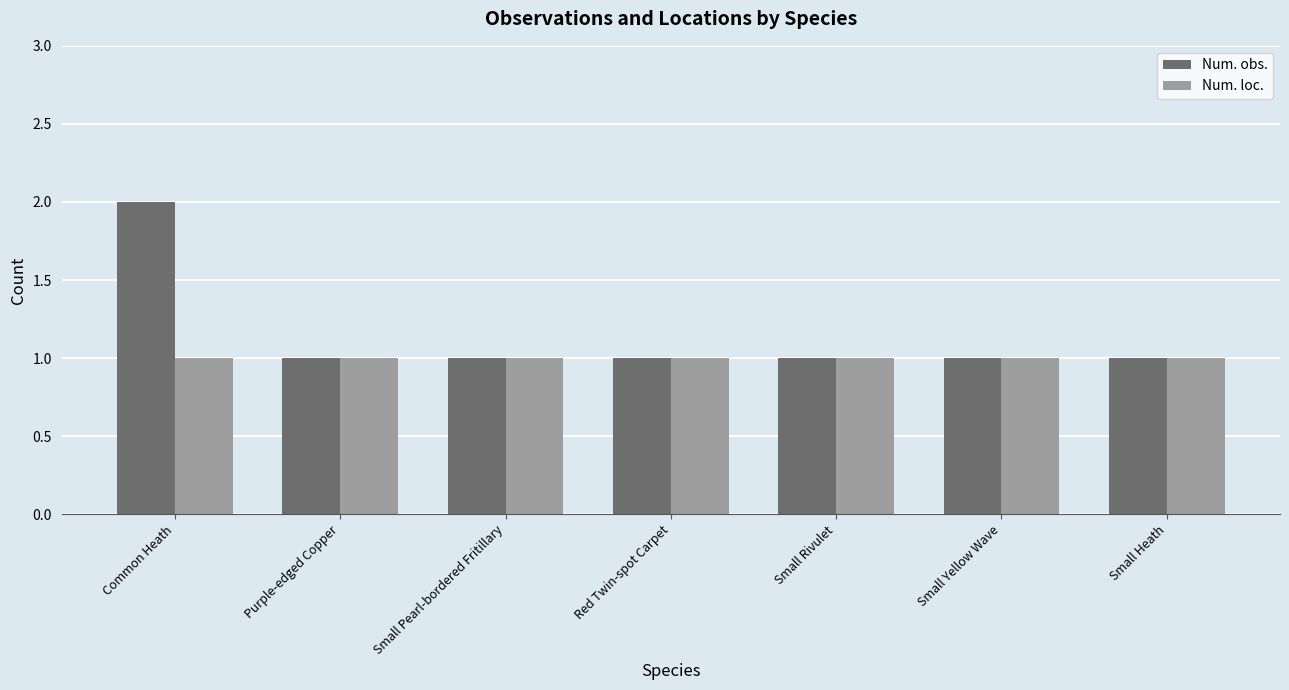

What are all the series names shown in the legend?

Num. obs., Num. loc.